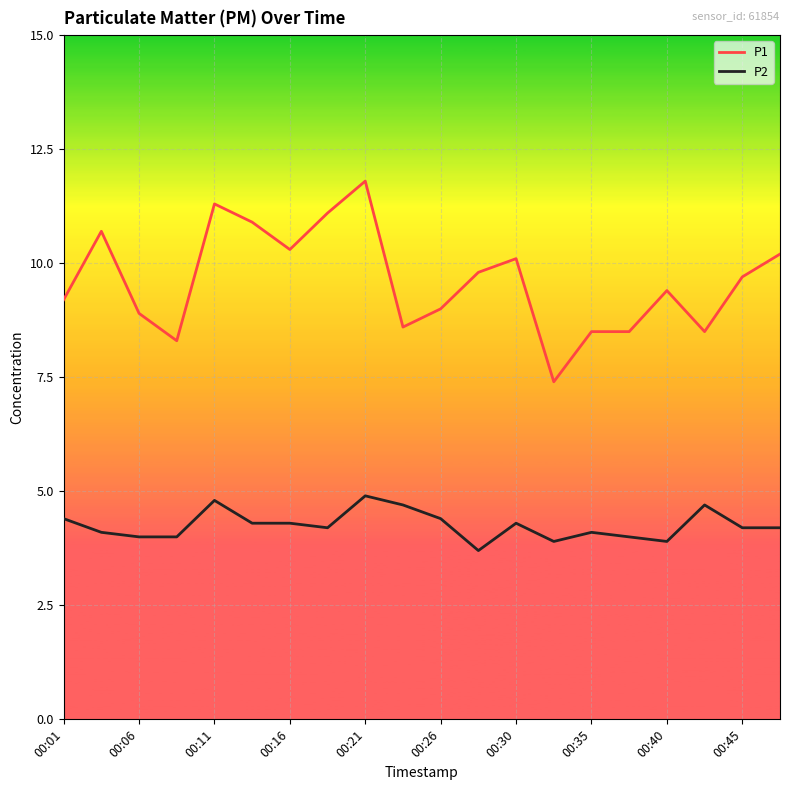

Which series has the widest spread of values?

P1